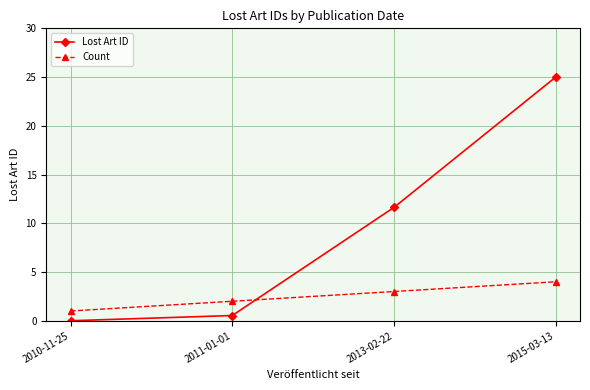

After their last crossing, which series has the higher values: Lost Art ID or Count?

Lost Art ID